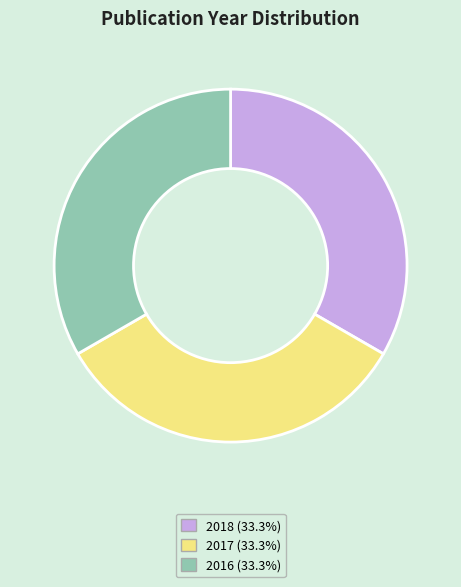

How many slices are in this pie chart?

3